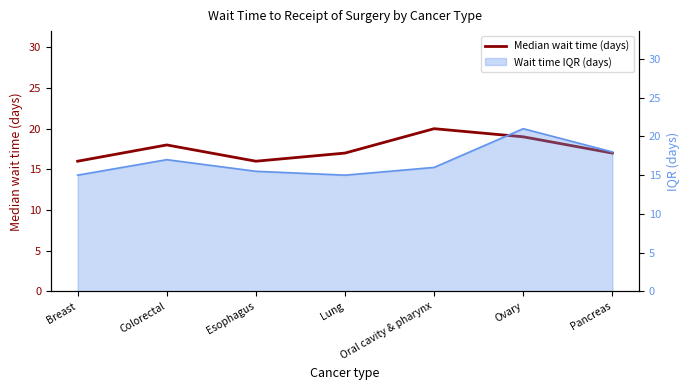

What is the difference between the values at Esophagus and Pancreas?

1